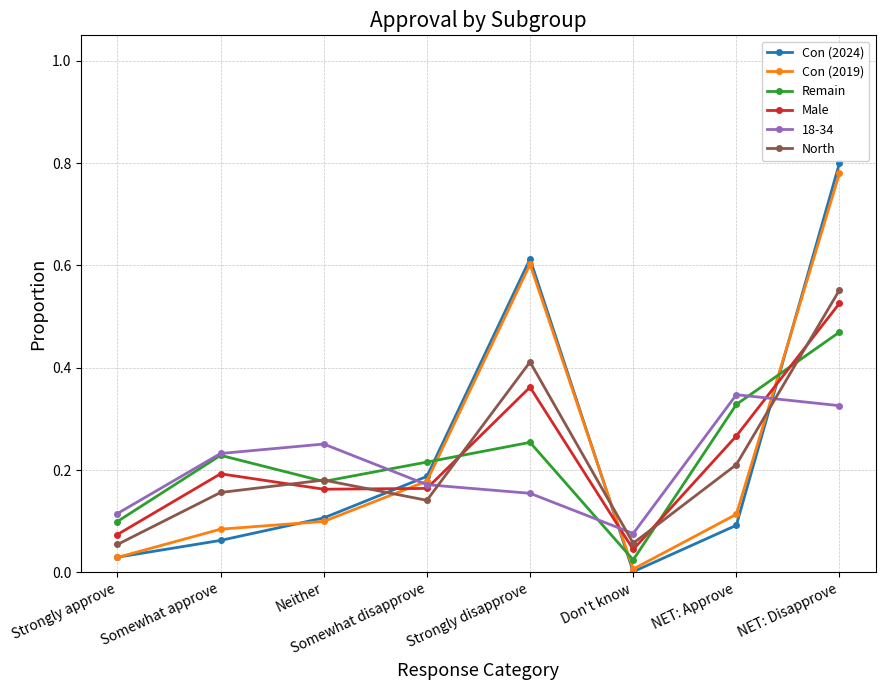

What is the total value across all series at Strongly disapprove?

2.4